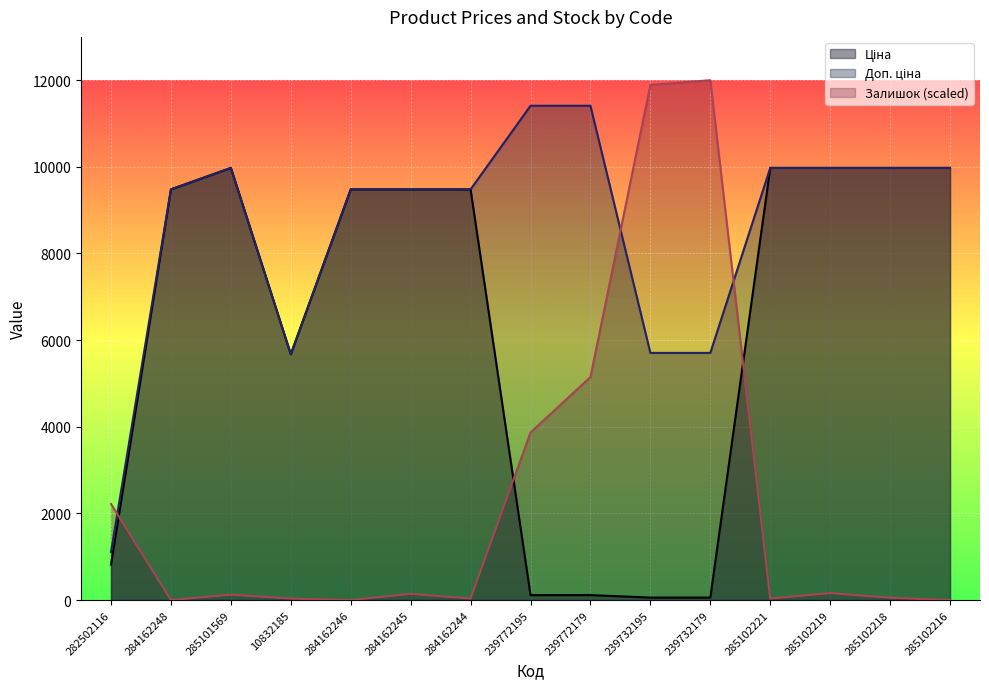

What is the maximum value for Залишок (scaled)?

12000.0